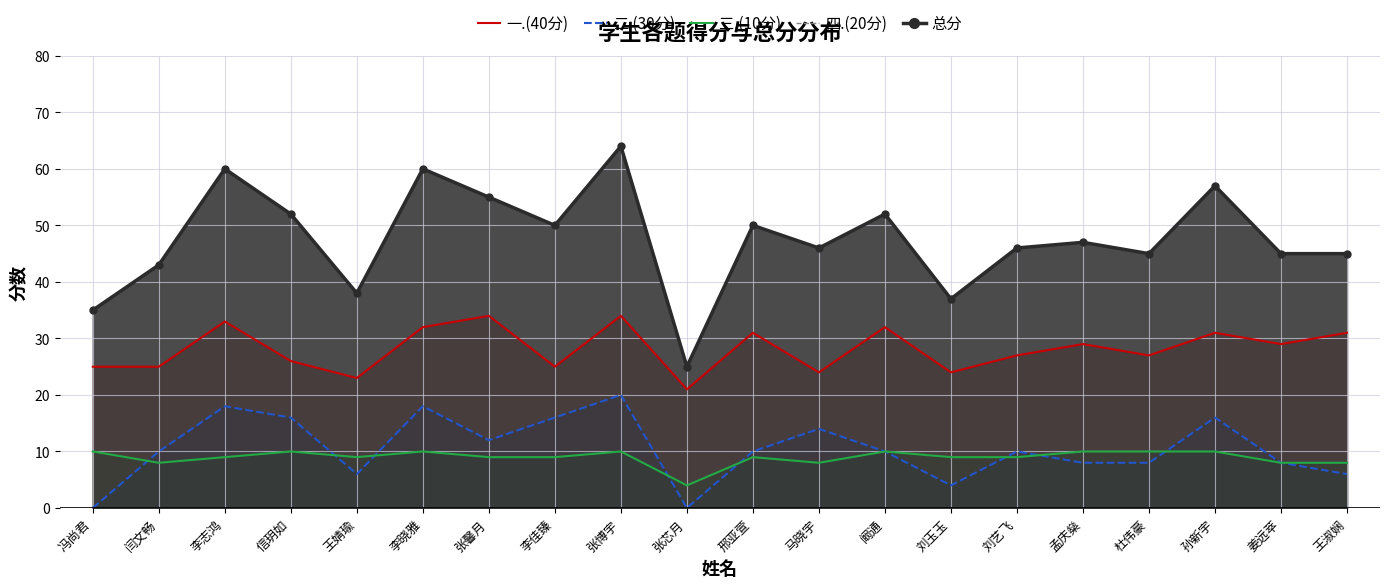

What is the label of the 19th point from the right?

闫文畅